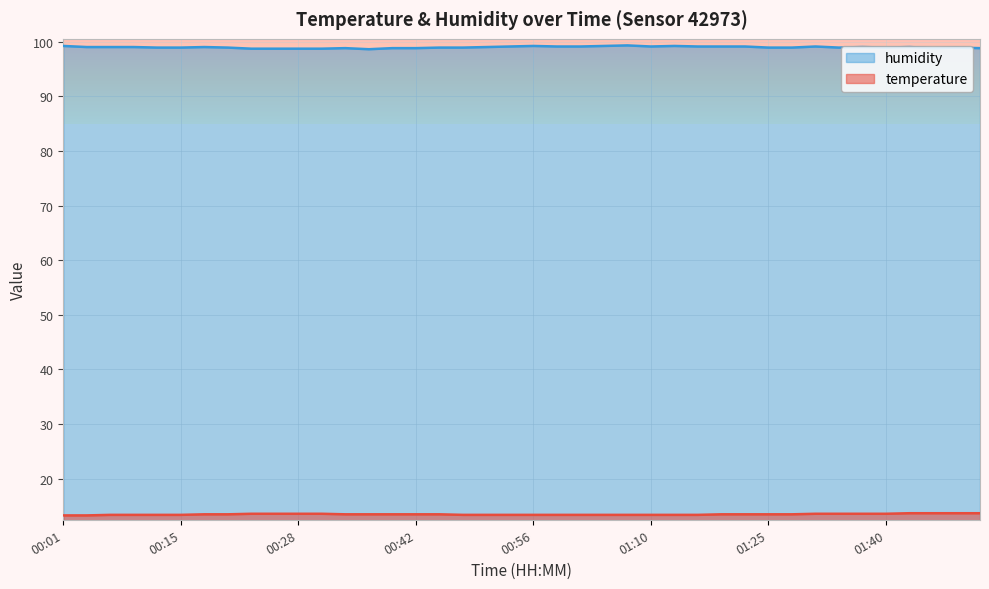

Where does the humidity series first go above 99?

00:01